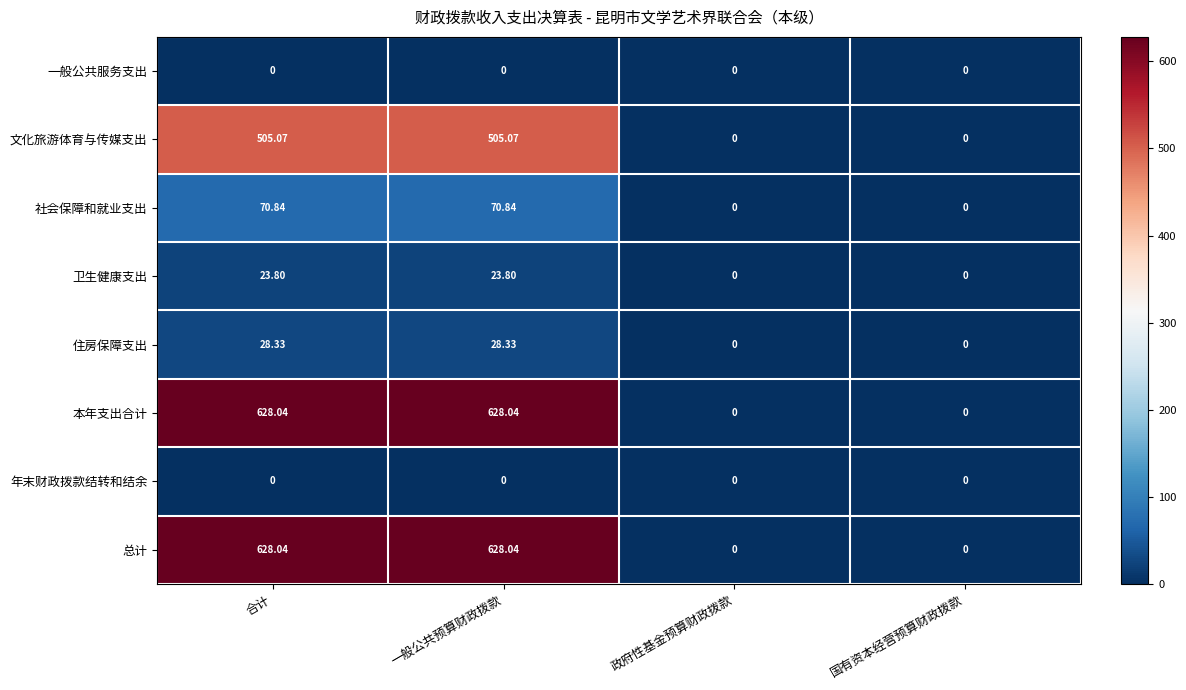

At which label does 社会保障和就业支出 first exceed 70?

合计